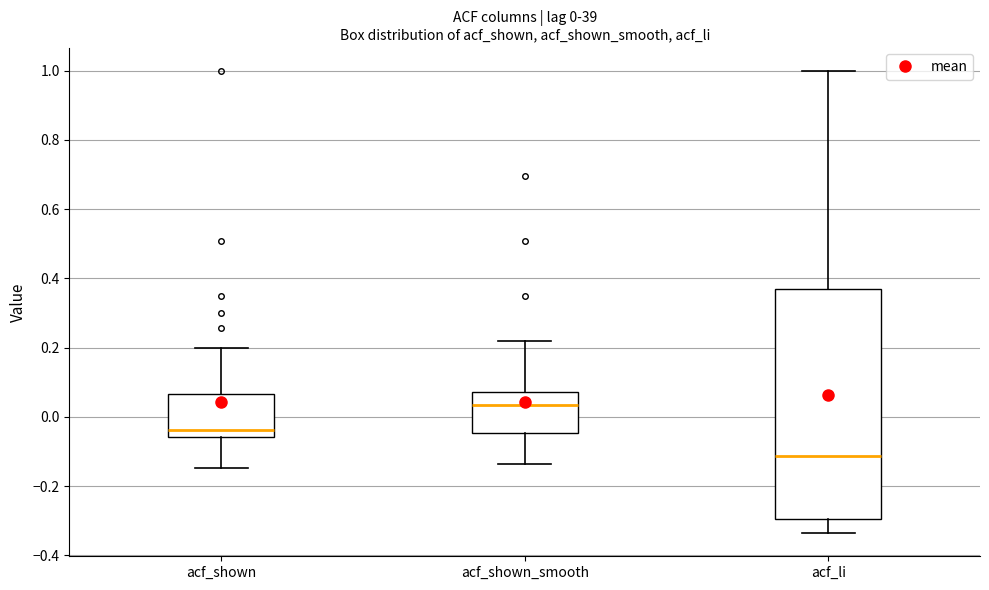

Which box's median line is the lowest?

acf_li